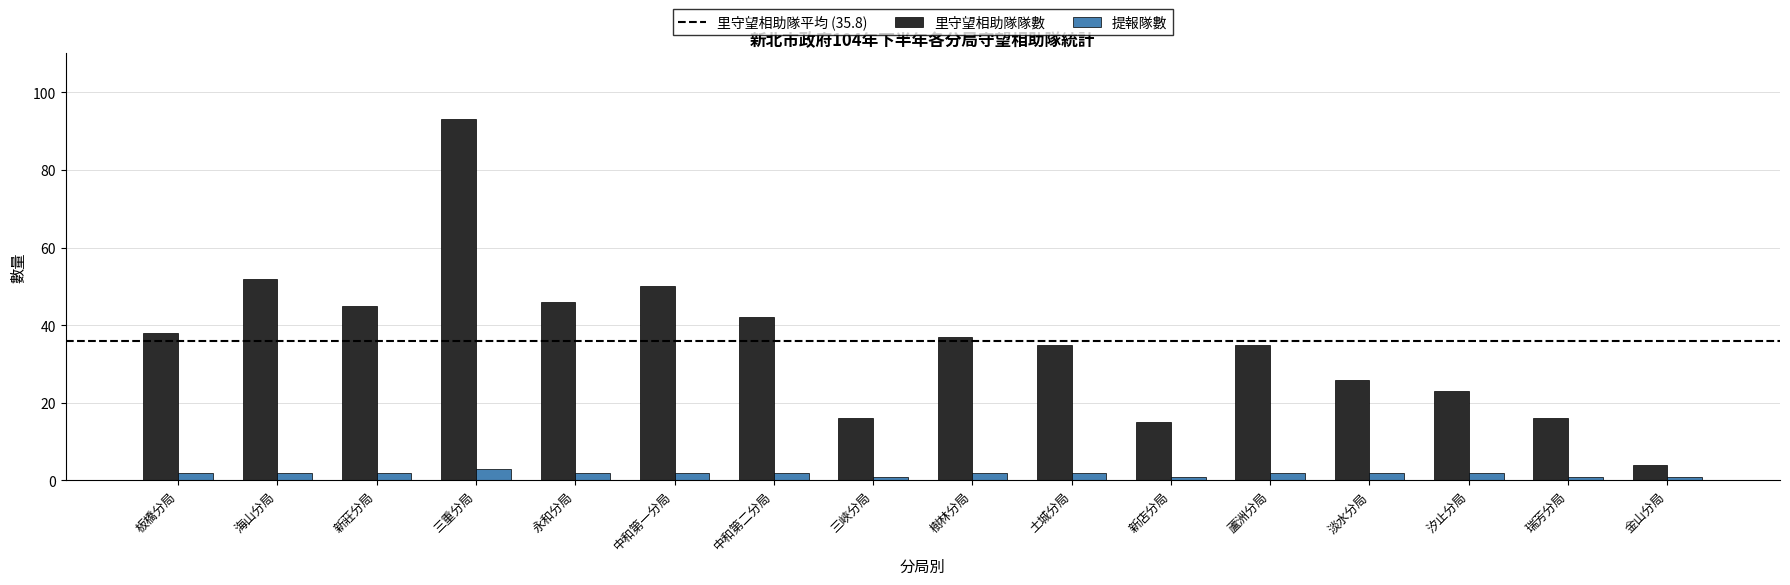

Rank the series at 樹林分局 from highest to lowest value.

里守望相助隊隊數, 提報隊數